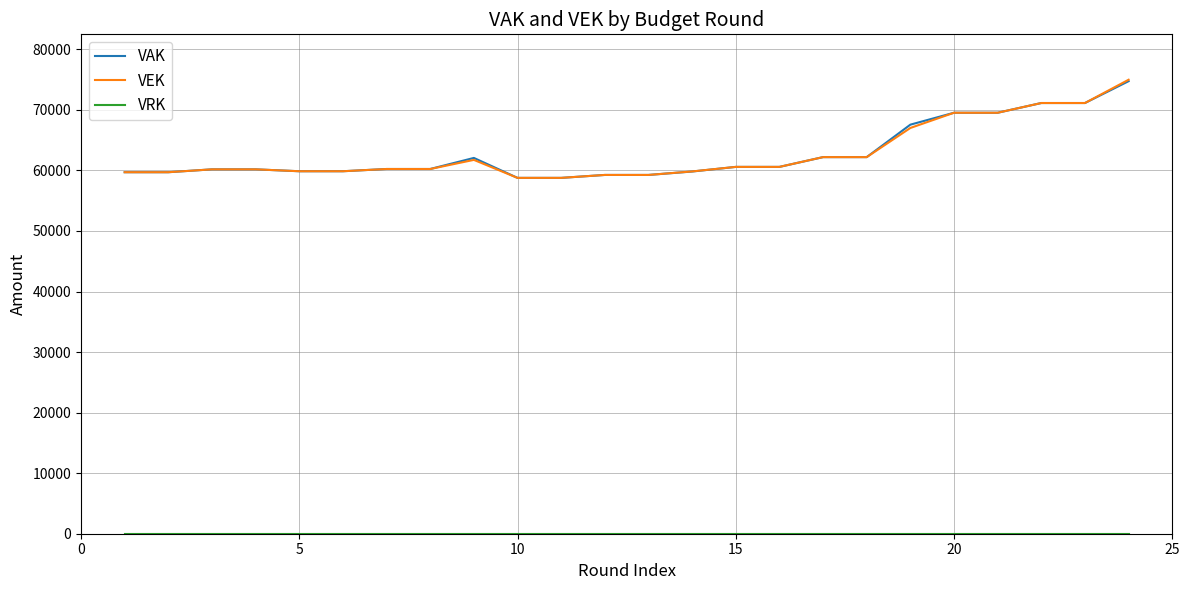

Which series has the largest range (max minus min)?

VEK